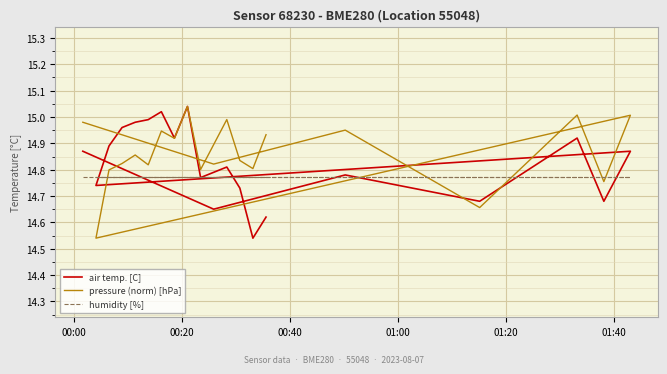

List the series in order of their overall mean, highest first.

pressure (norm) [hPa], air temp. [C], humidity [%]